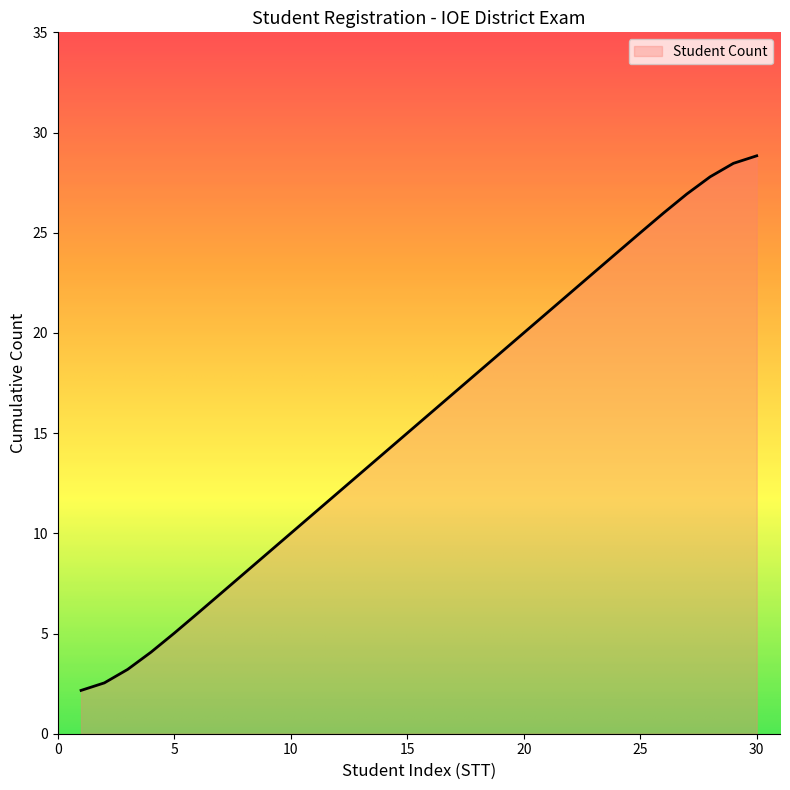

What is the maximum value shown in the chart?

28.8